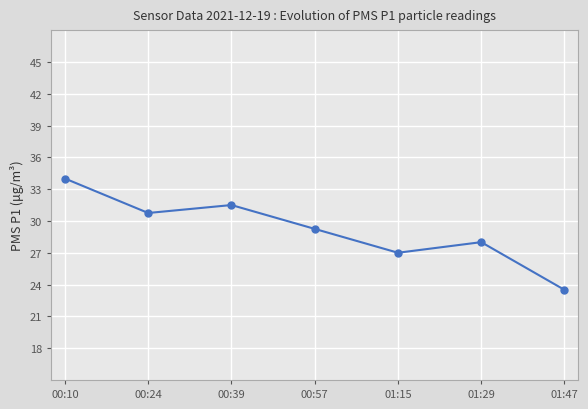

What is the average value?

29.1